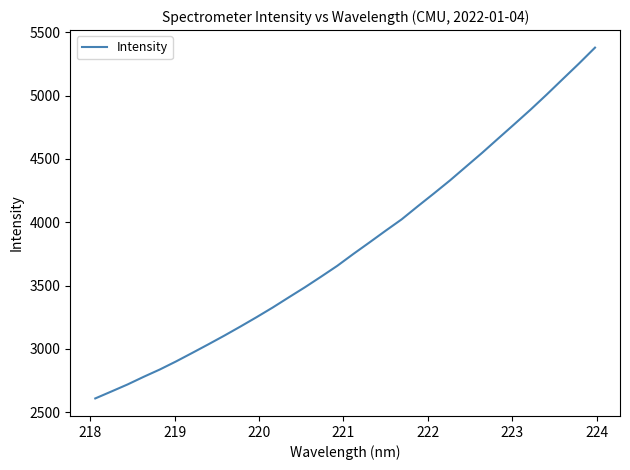

What is the difference between the maximum and minimum values?

2770.4